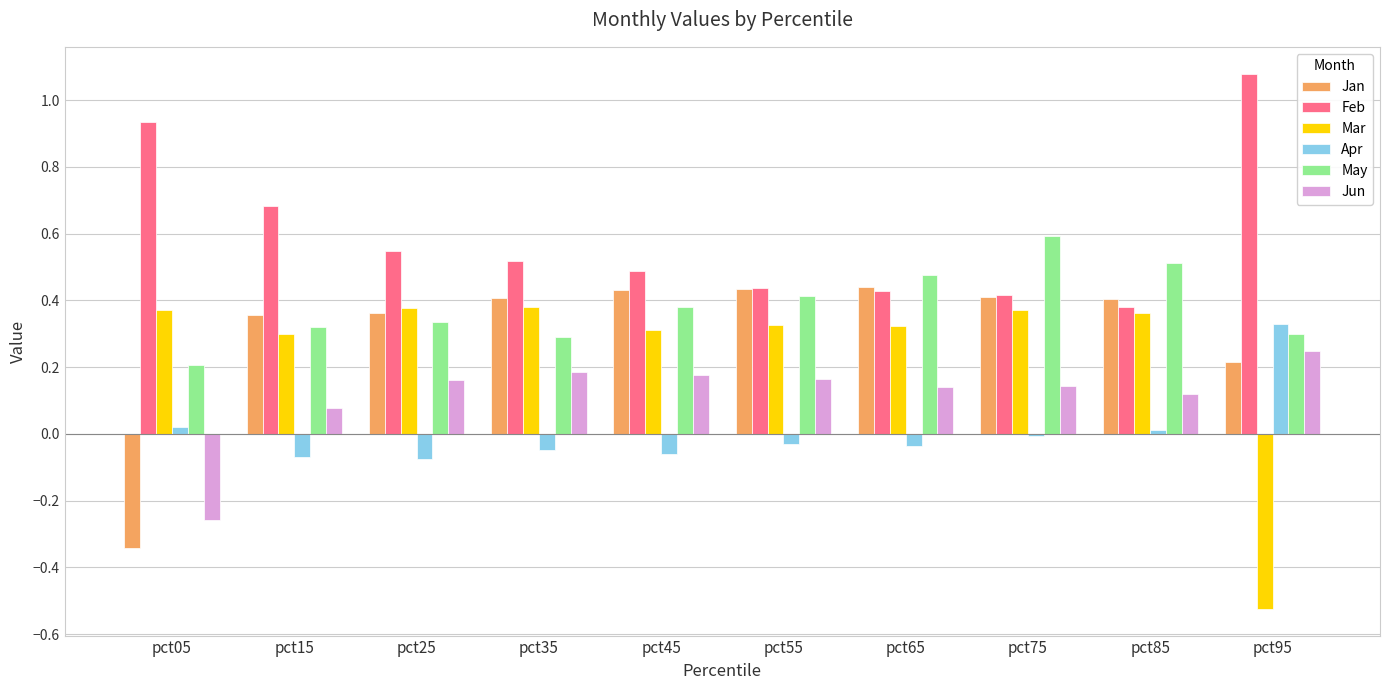

At which category is the sum across all series the highest?

pct75